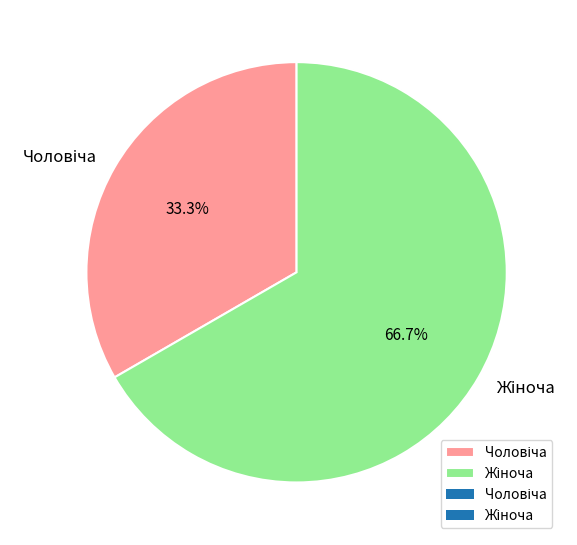

Does any single category account for the majority?

Yes